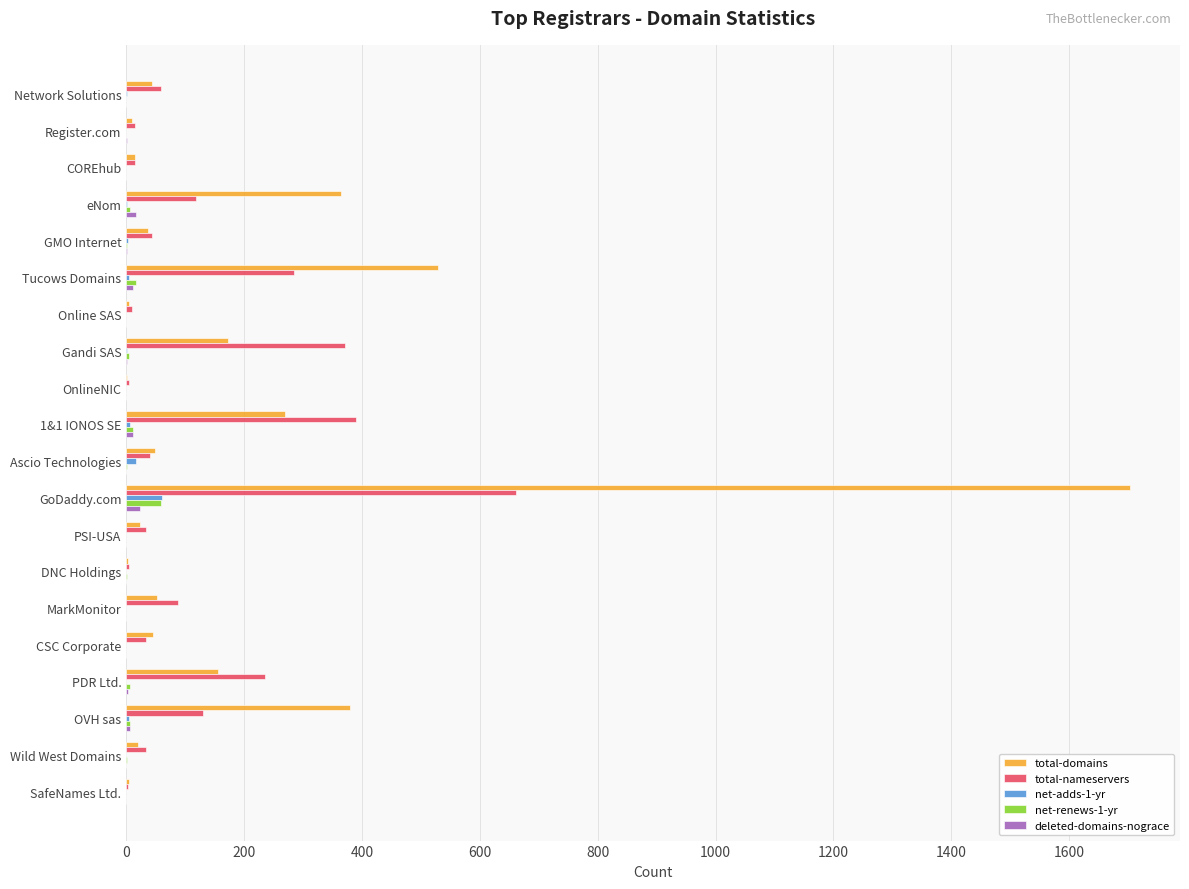

What is the total value across all series at MarkMonitor?

141